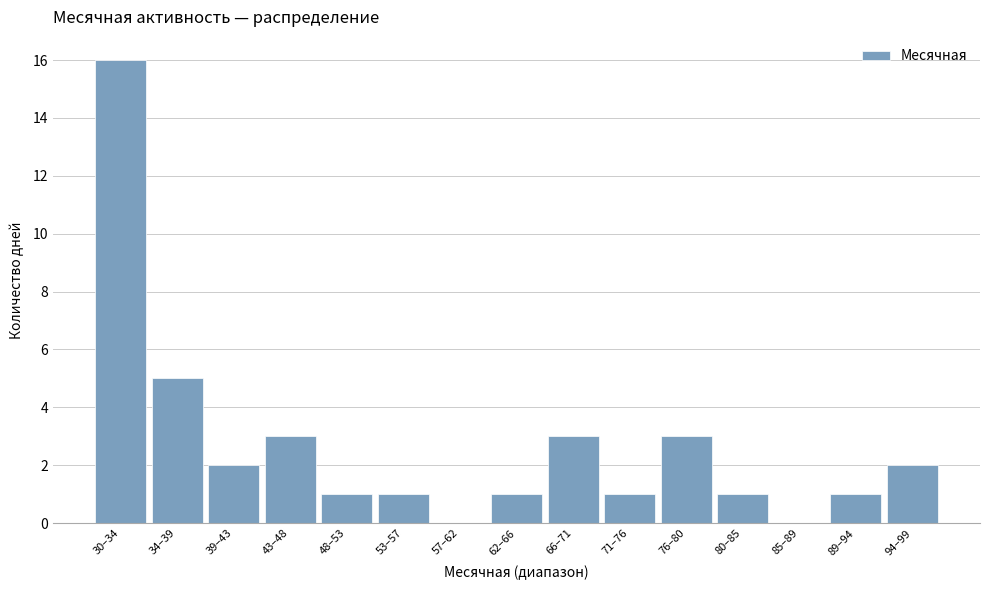

Reading right to left, transcribe all the data shown in this chart.

94–99=2	89–94=1	85–89=0	80–85=1	76–80=3	71–76=1	66–71=3	62–66=1	57–62=0	53–57=1	48–53=1	43–48=3	39–43=2	34–39=5	30–34=16